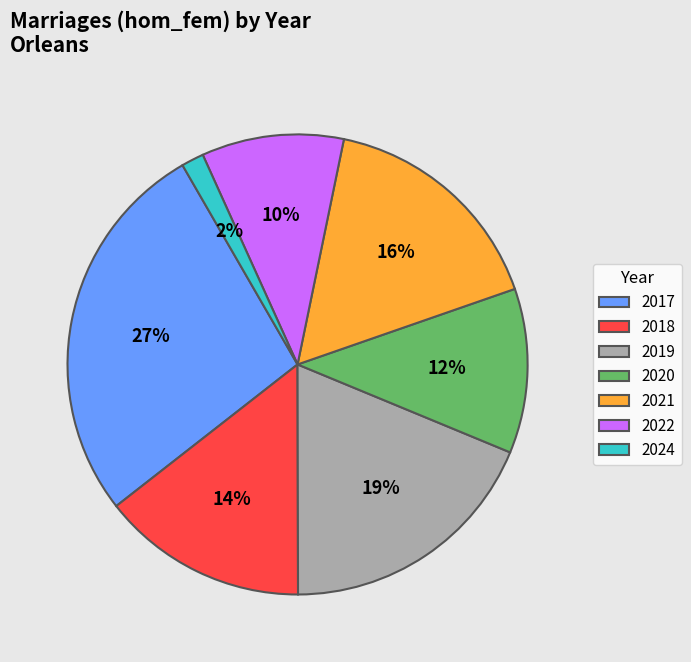

Does any single category account for the majority?

No